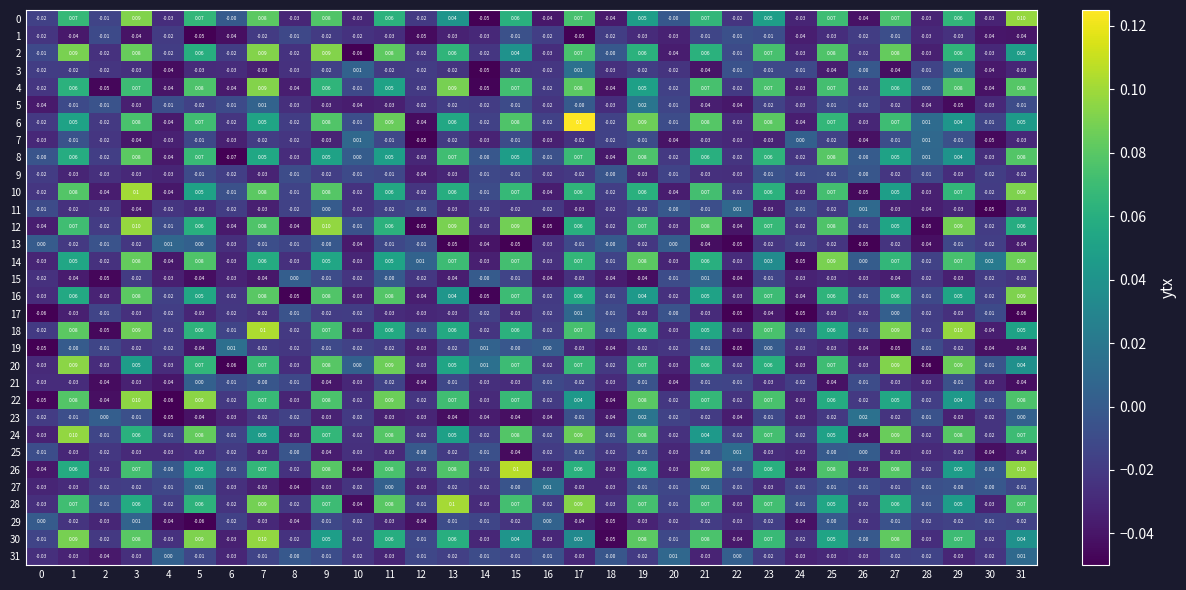

Is the value of 28 at 11 greater than the value of 26 at 2?

Yes